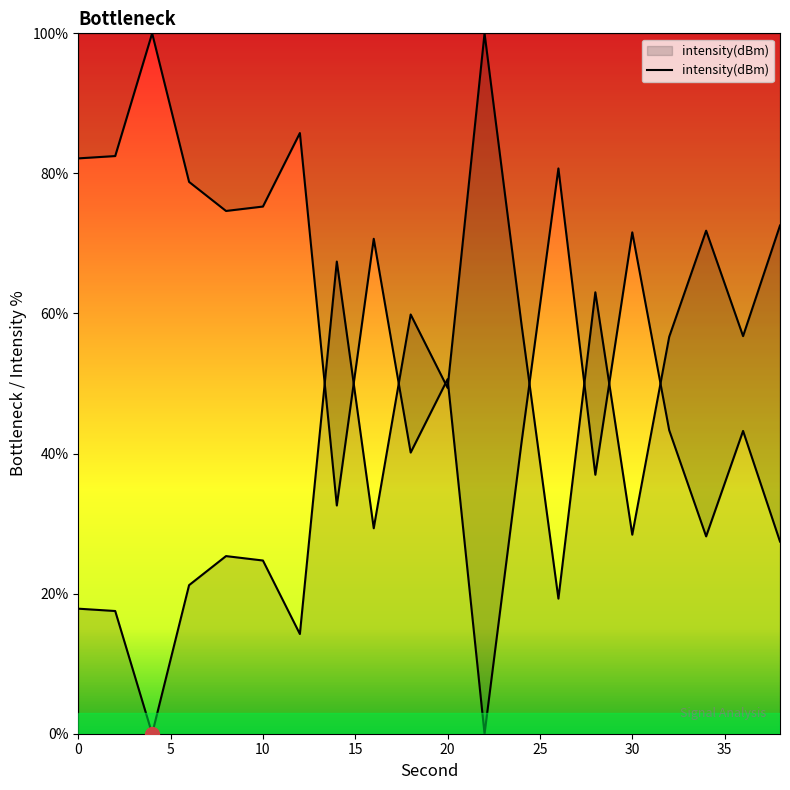

Where is the data nearest to the value 50?

20